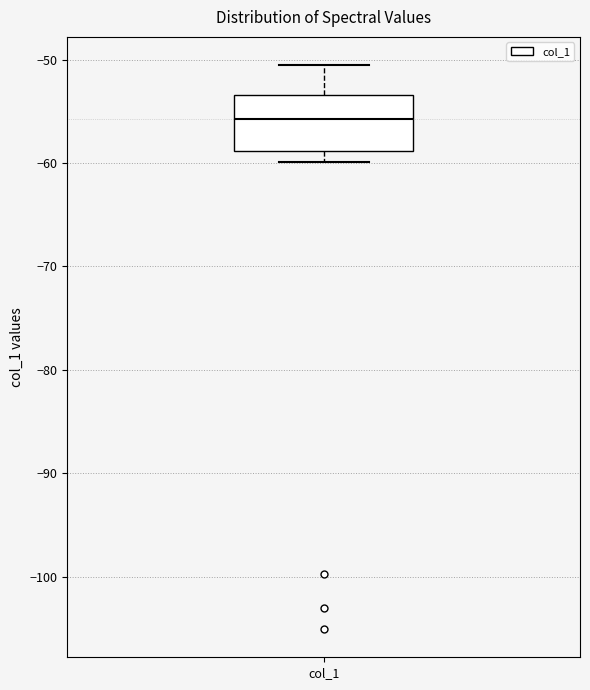

Transcribe this box plot: give where the median line is, the range the box spans, and where the two whiskers end, as read against the y-axis. The values are not printed on the chart, so give them approximately, as read against the axis.

median -56, box -59 to -53, whiskers -60 to -51